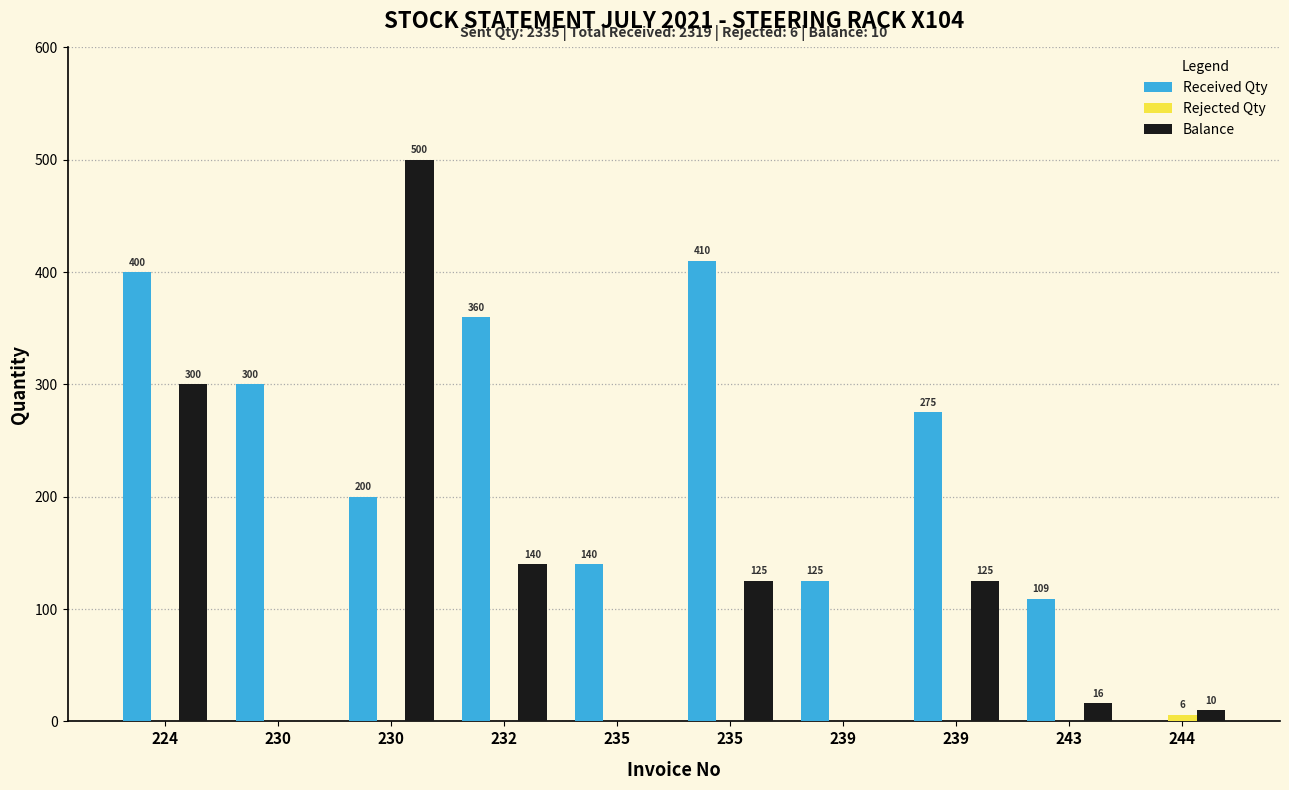

Reading left to right, transcribe all the data shown in this chart.

Received Qty: 400	300	200	360	140	410	125	275	109	0
Rejected Qty: 0	0	0	0	0	0	0	0	0	6
Balance: 300	0	500	140	0	125	0	125	16	10